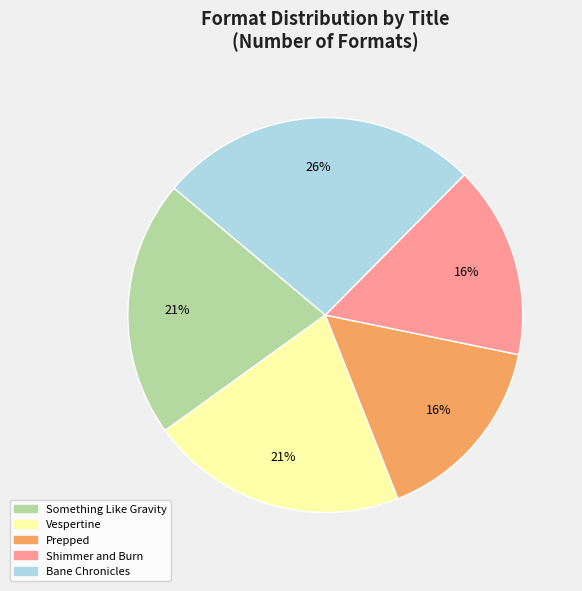

True or false: Prepped accounts for 16% of the total.

True